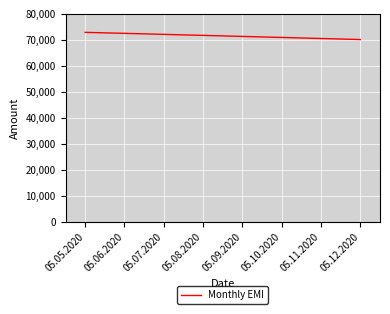

What is the greatest value displayed?

72916.7